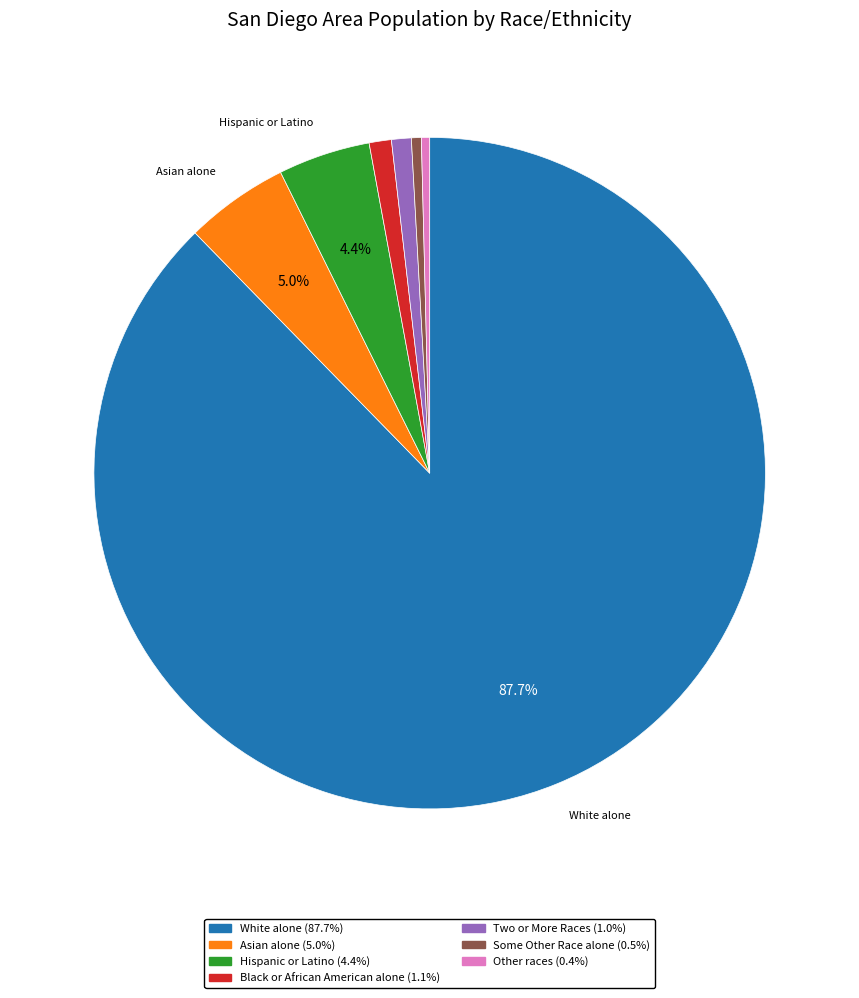

To the nearest percent, what portion does Hispanic or Latino represent?

4%